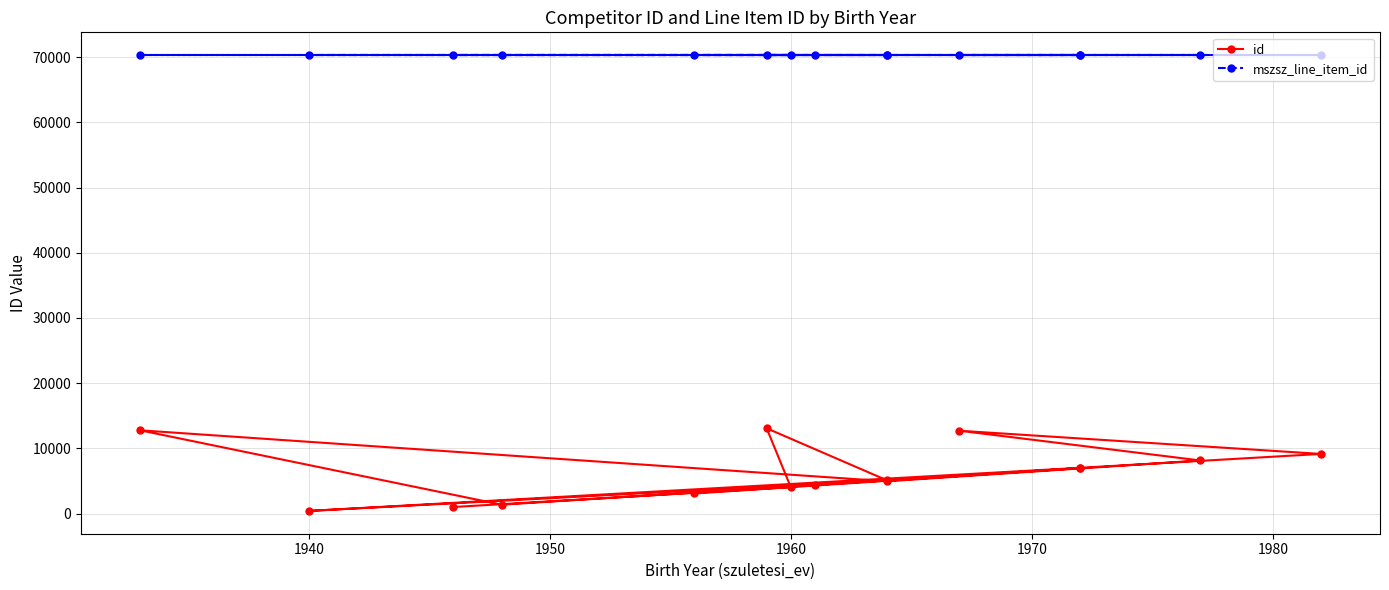

True or false: mszsz_line_item_id and id cross at least once.

False